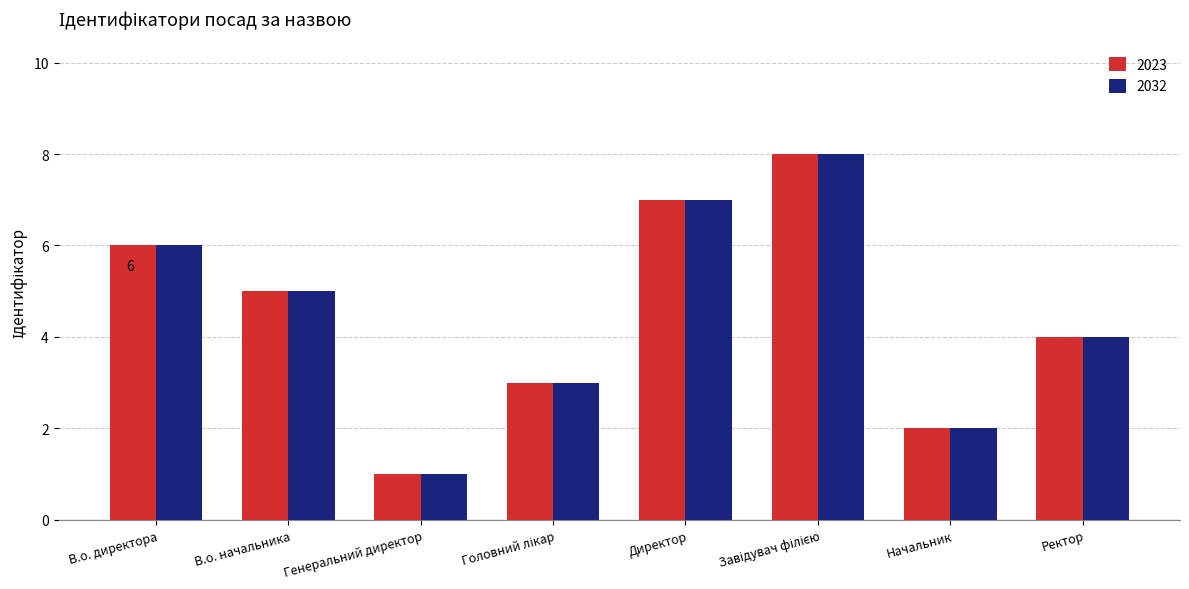

How many 2032 values are between 3 and 7?

5